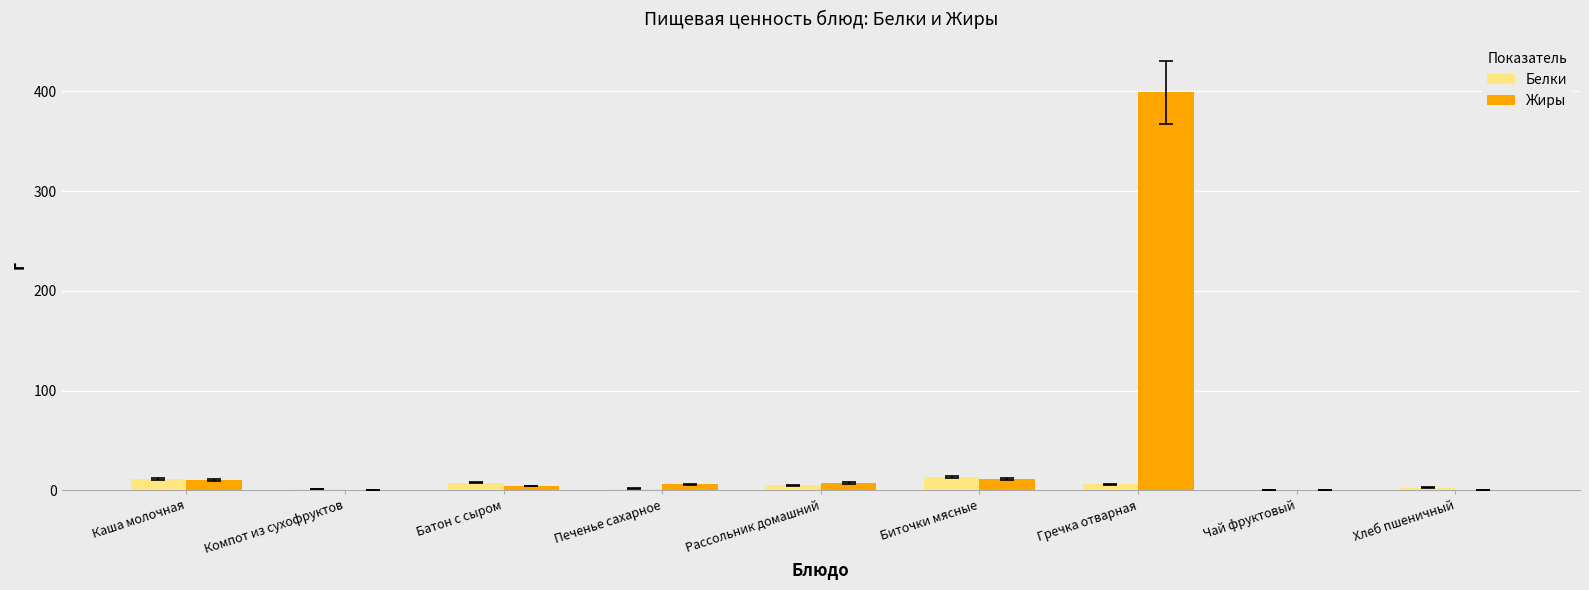

Which series has the largest total across all categories?

Жиры